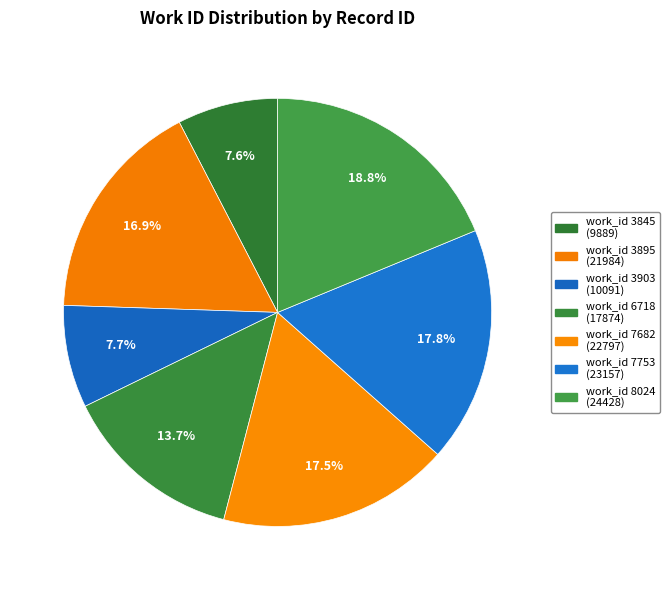

How many segments does this pie chart have?

7